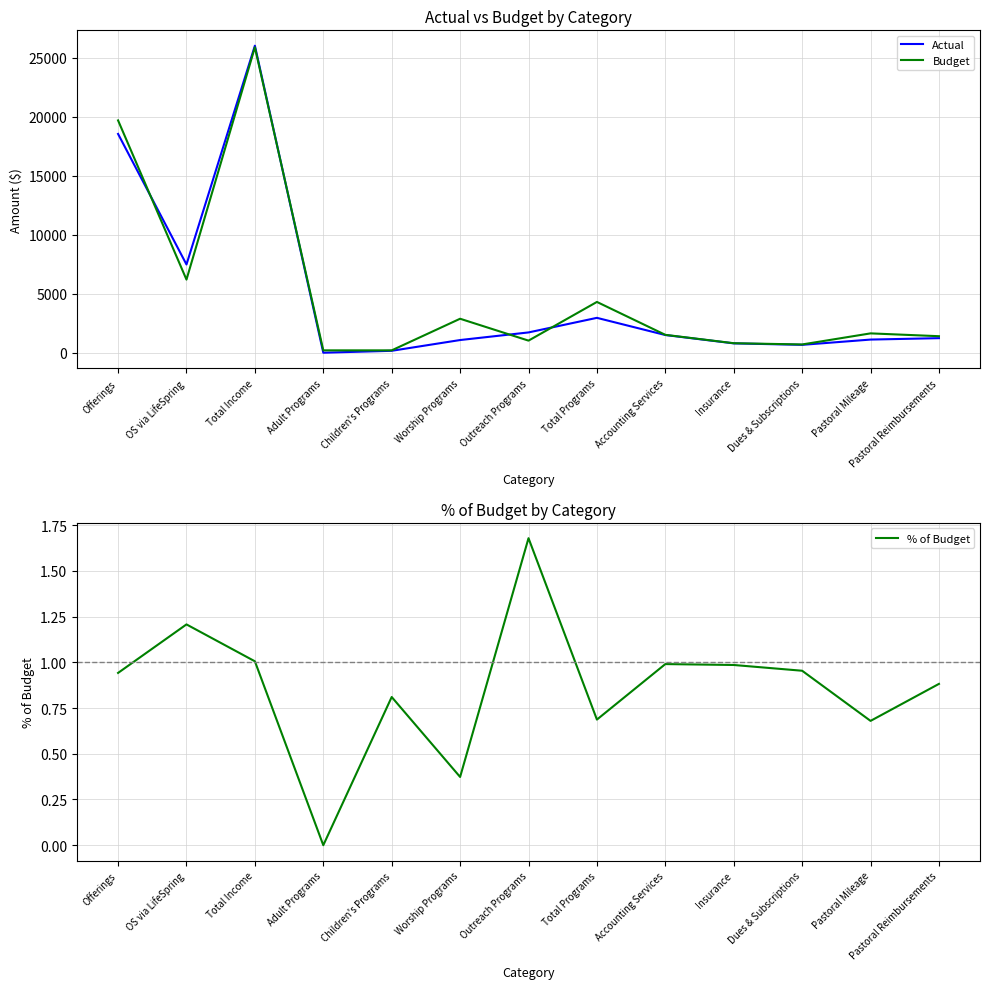

At how many categories does at least one series exceed 24343?

1